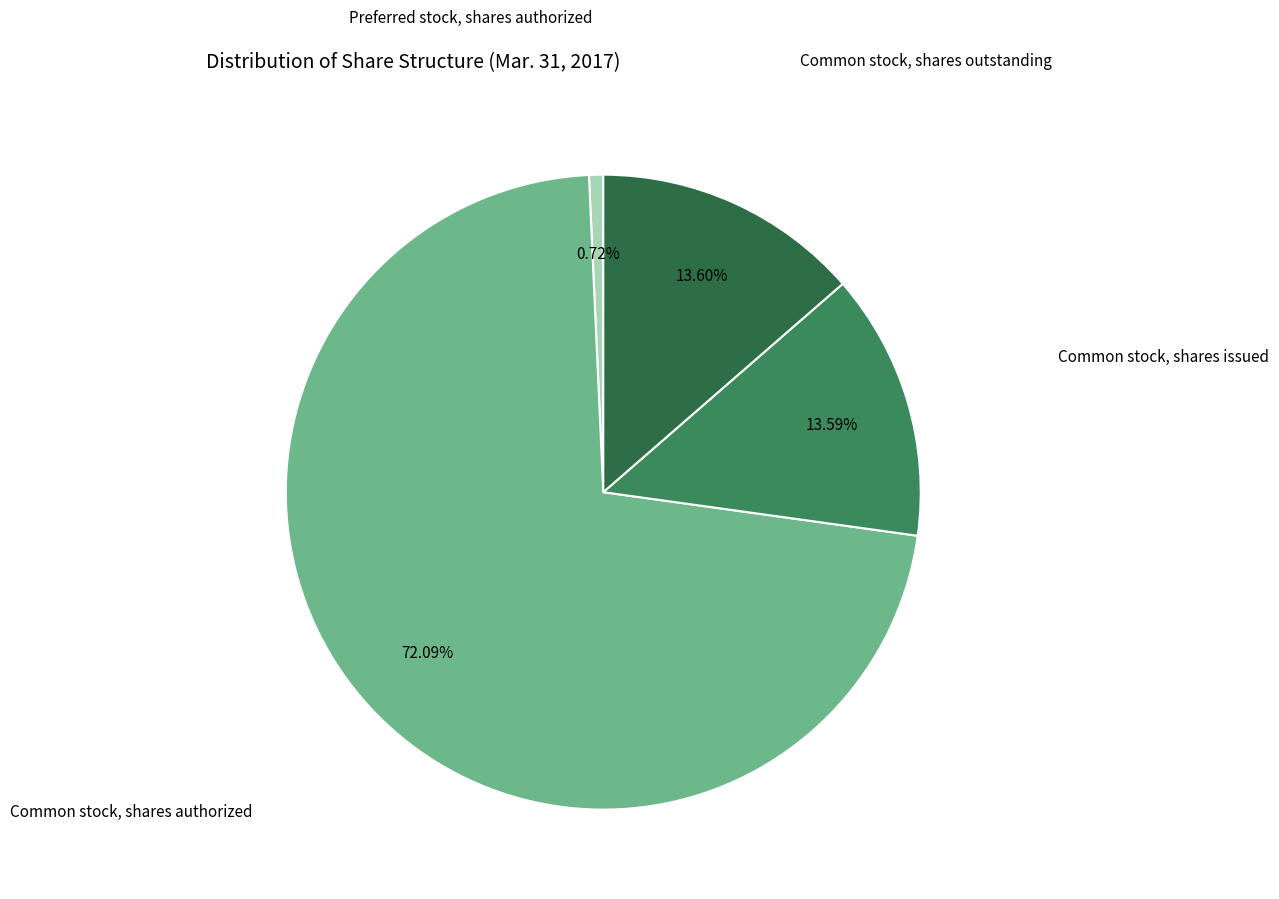

How many segments does this pie chart have?

4